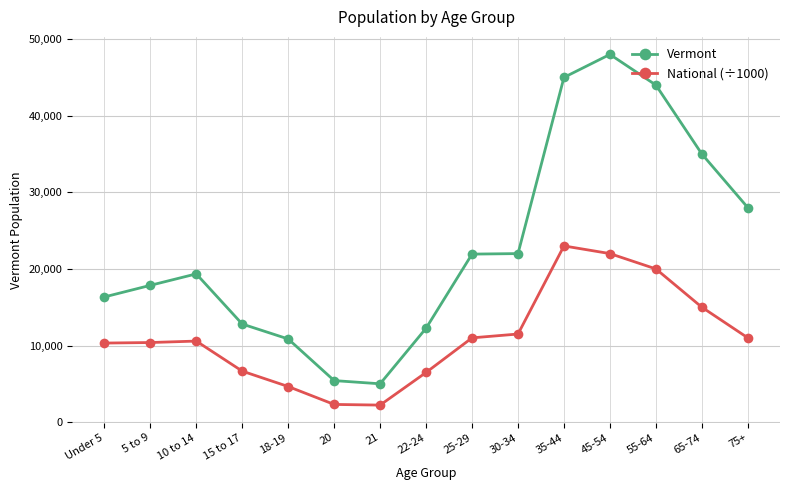

Which series has the largest total across all categories?

Vermont